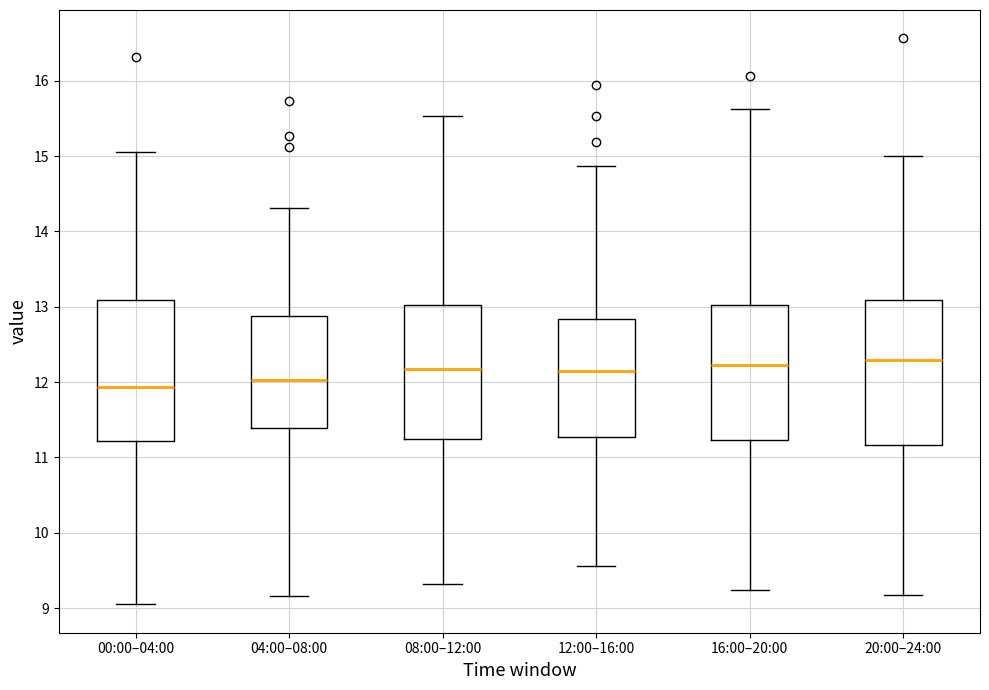

Reading left to right, transcribe this box plot: for each box, give where its median line is, the range the box spans, and where its two whiskers end, as read against the y-axis. The values are not printed on the chart, so give them approximately, as read against the axis.

00:00–04:00: median 11.9, box 11.2 to 13.1, whiskers 9.0 to 15.1
04:00–08:00: median 12.0, box 11.4 to 12.9, whiskers 9.2 to 14.3
08:00–12:00: median 12.2, box 11.2 to 13.0, whiskers 9.3 to 15.5
12:00–16:00: median 12.1, box 11.3 to 12.8, whiskers 9.6 to 14.9
16:00–20:00: median 12.2, box 11.2 to 13.0, whiskers 9.2 to 15.6
20:00–24:00: median 12.3, box 11.2 to 13.1, whiskers 9.2 to 15.0